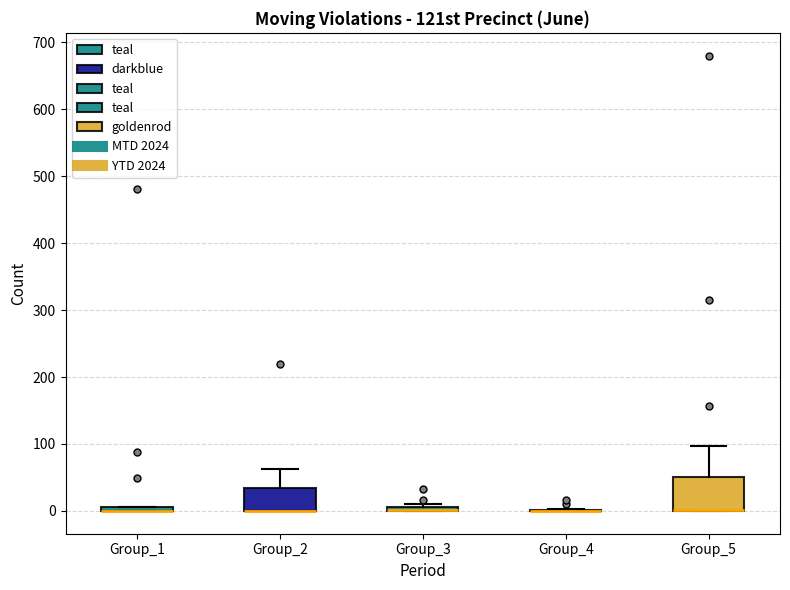

Where is the lower edge of the box for Group_1 on the y-axis? The values are not printed on the chart, so give them approximately, as read against the axis.

0